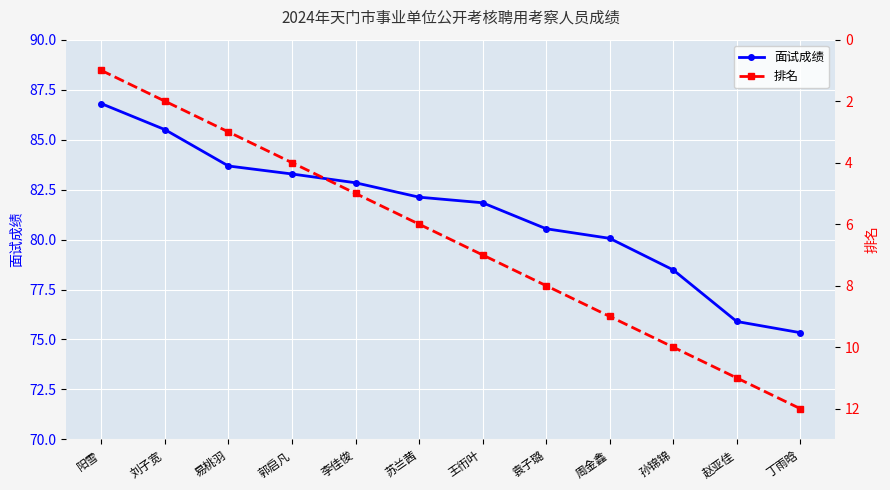

What is the label of the 10th point from the left?

孙锦锦